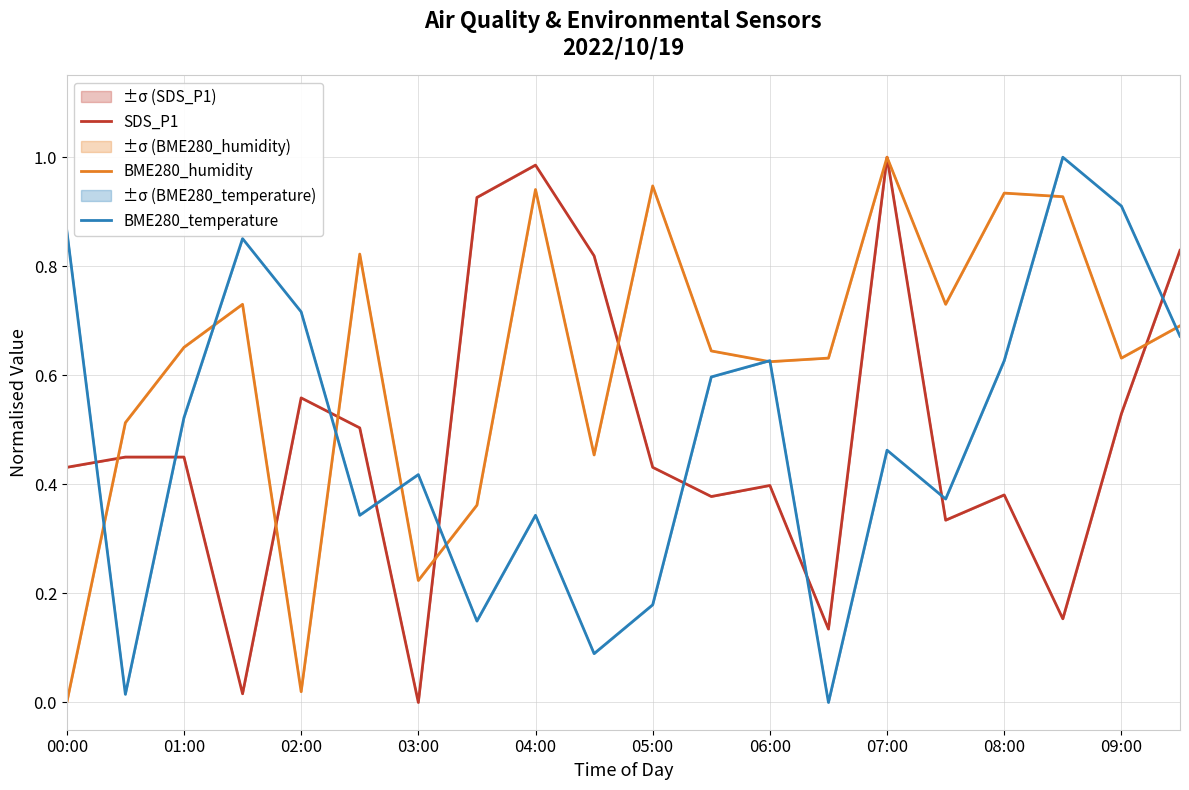

The value of SDS_P1 at 04:00 is 0.4. True or false?

False